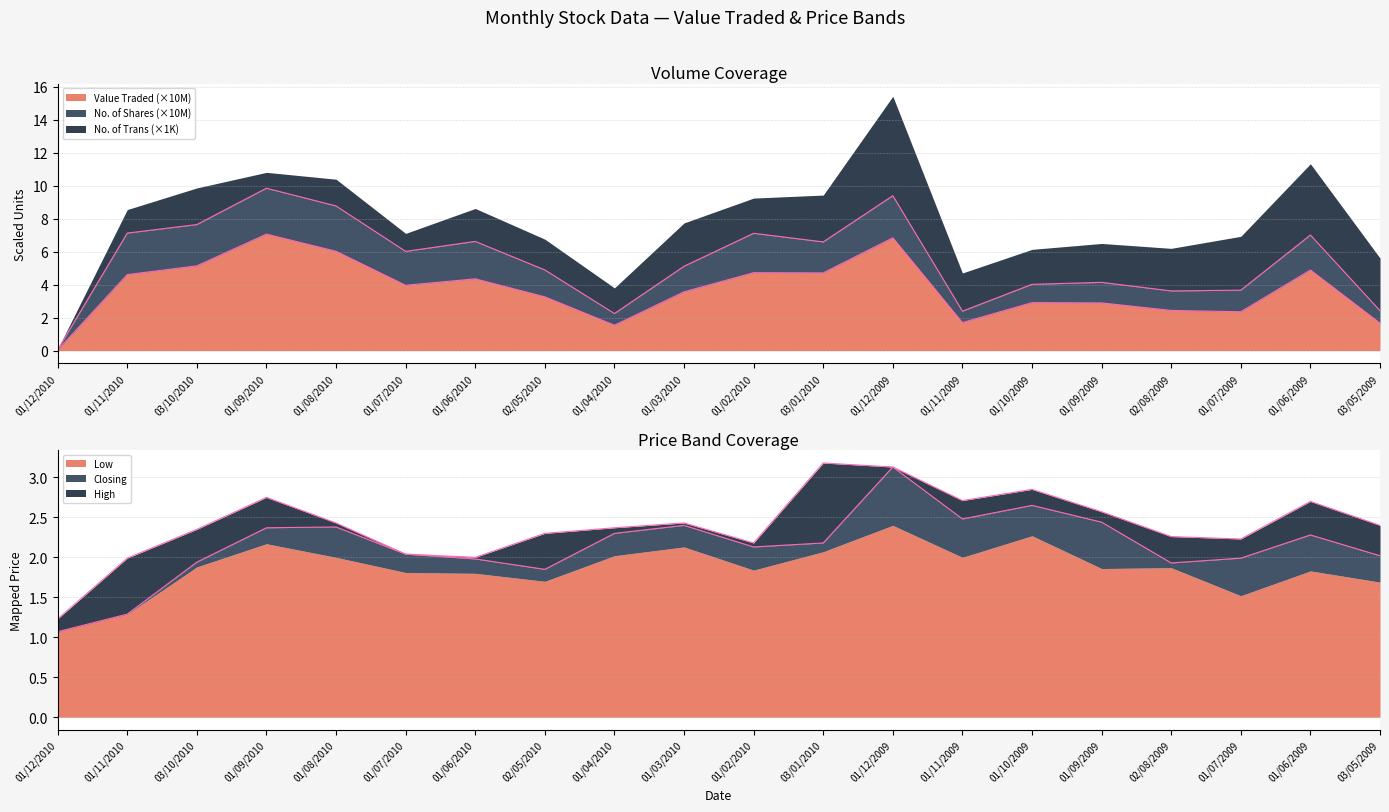

True or false: High and Closing intersect in this chart.

False